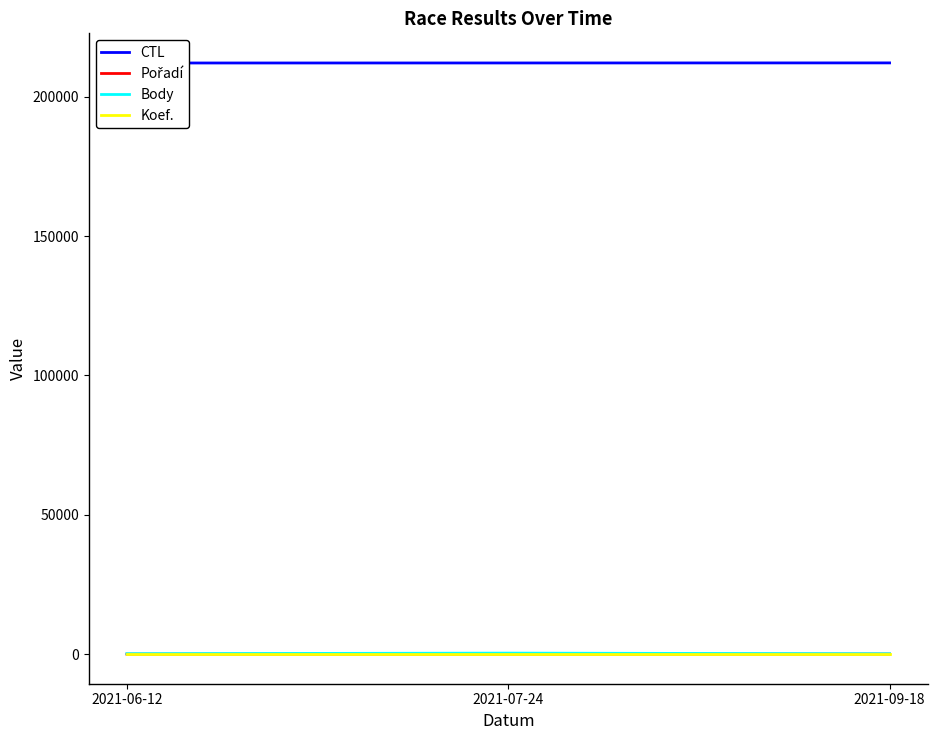

Which category has the highest value across all series?

2021-09-18